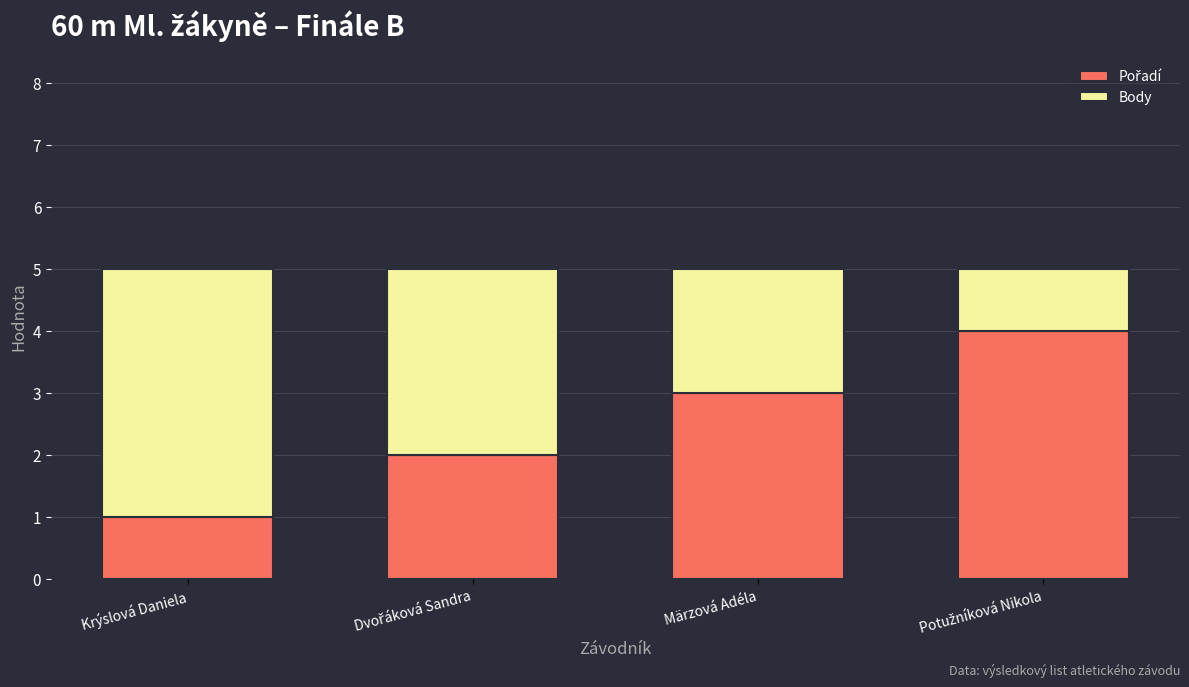

What is the total value across all series at Märzová Adéla?

5